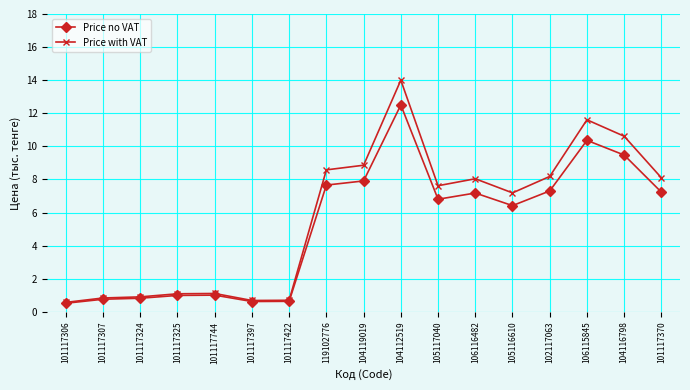

At how many categories does at least one series exceed 10?

3